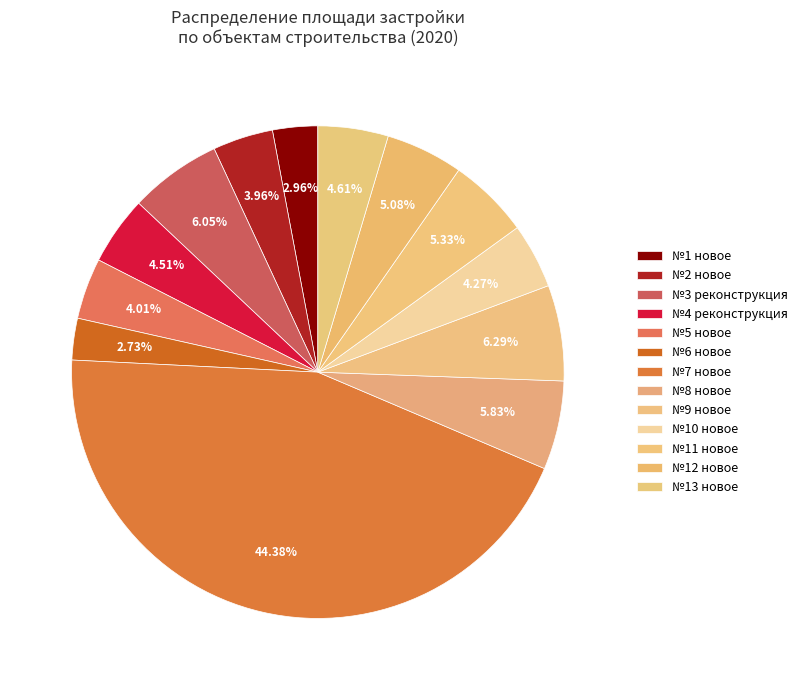

How many slices are in this pie chart?

13